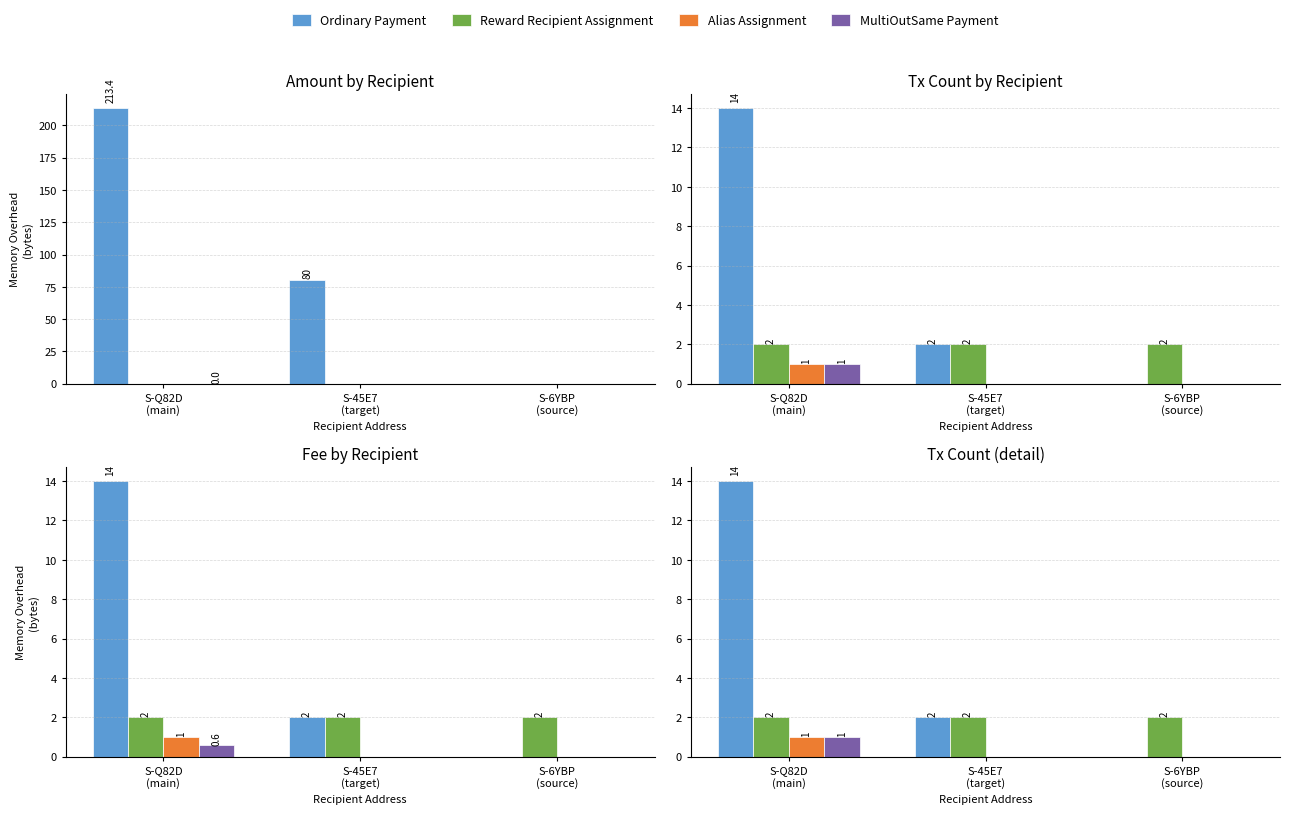

Does the chart contain any negative values?

No